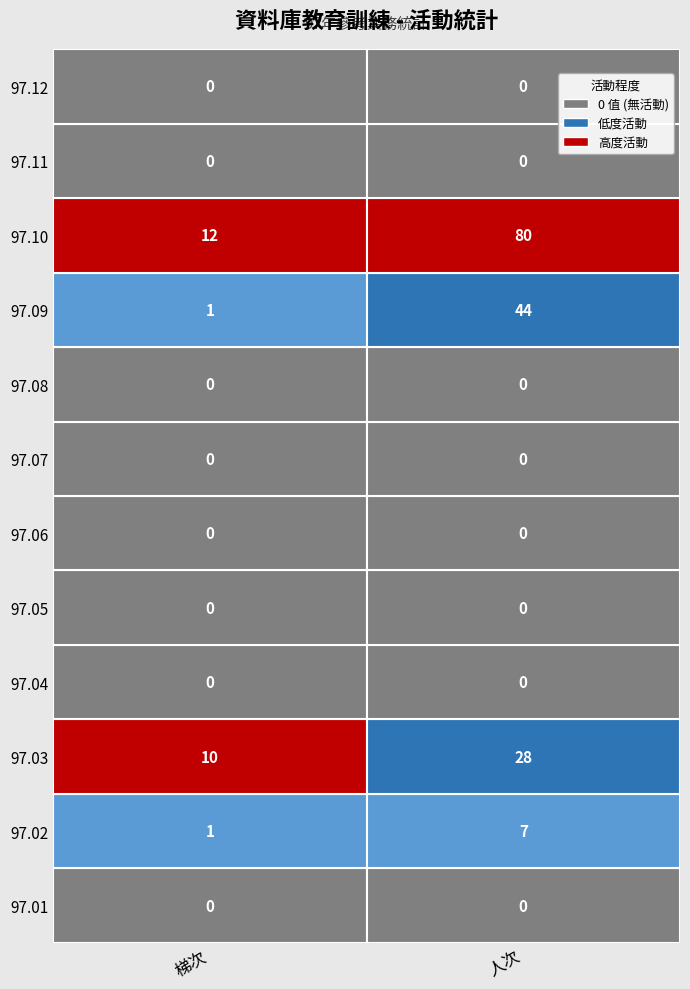

How many data points does each series have?

2